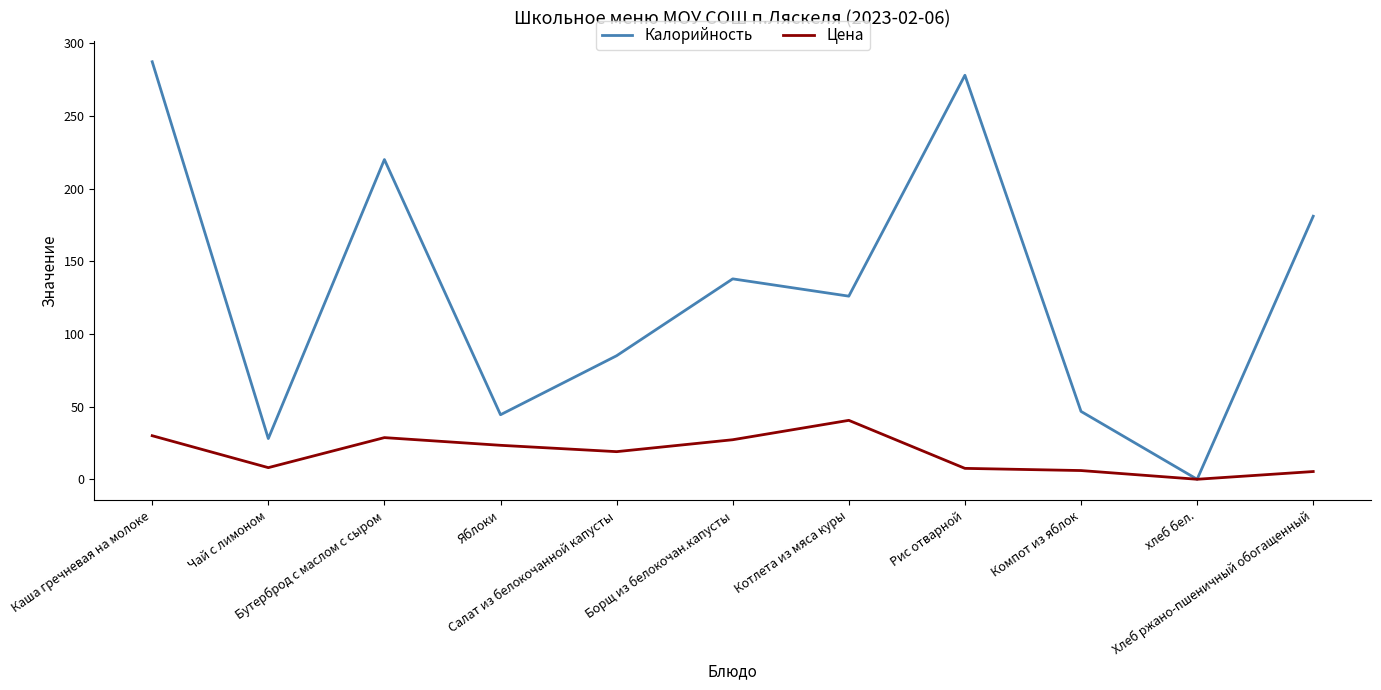

At how many categories does at least one series exceed 38?

9